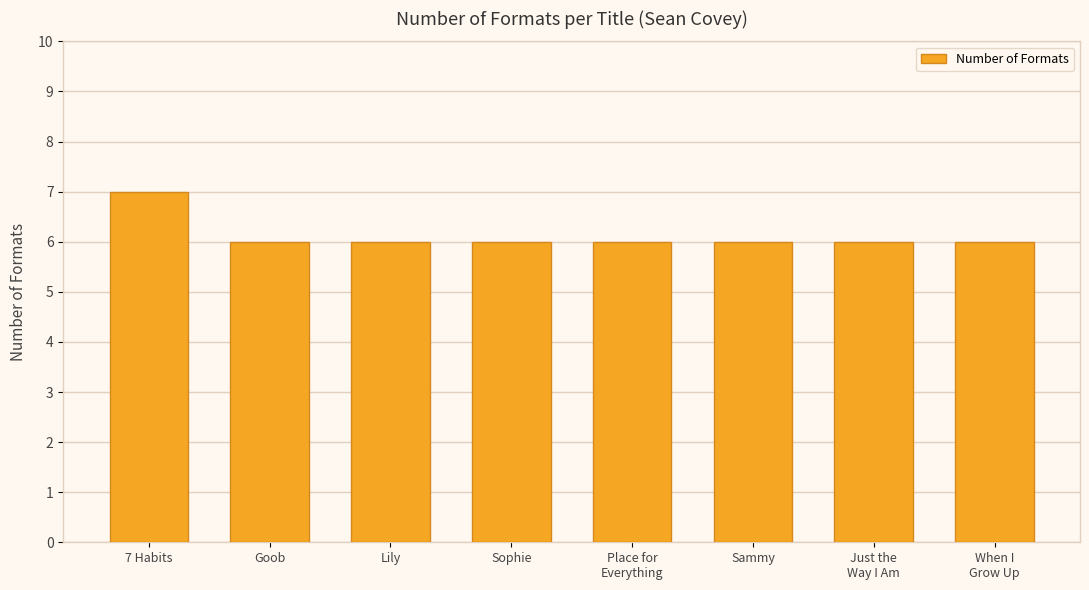

Is it true that the value at Sammy is 11?

False